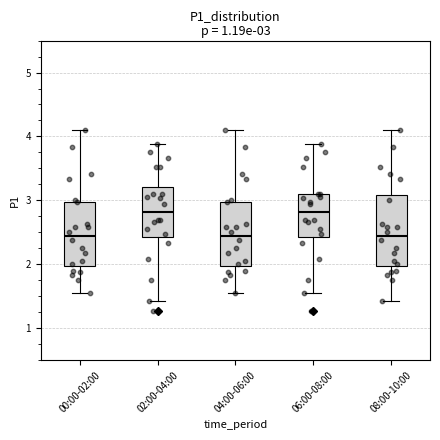

Which box is the tallest, from its lower edge to its upper edge?

08:00-10:00